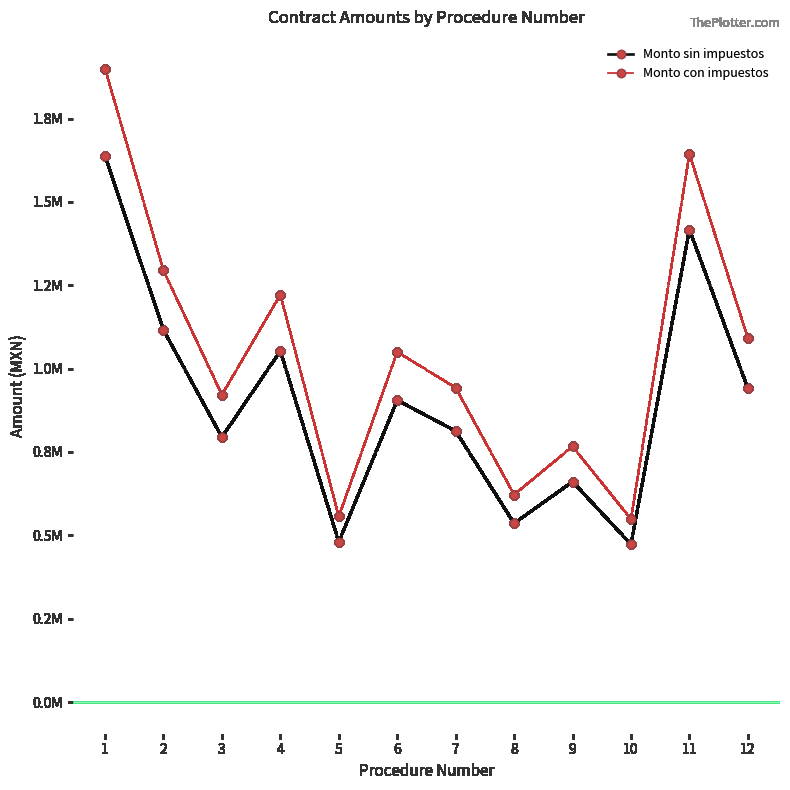

Which series has the widest spread of values?

Monto con impuestos